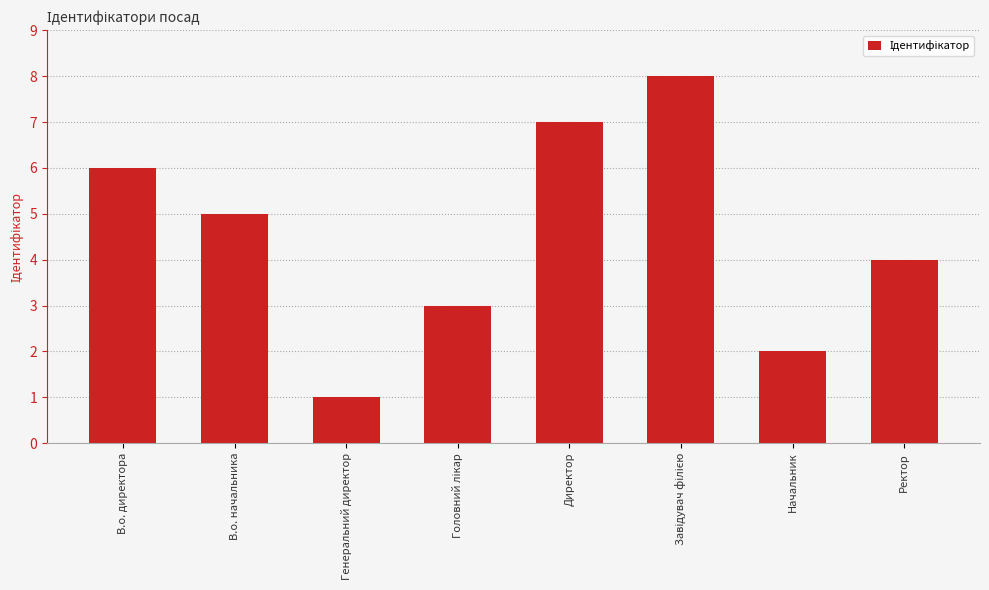

How many data points are less than 5?

4